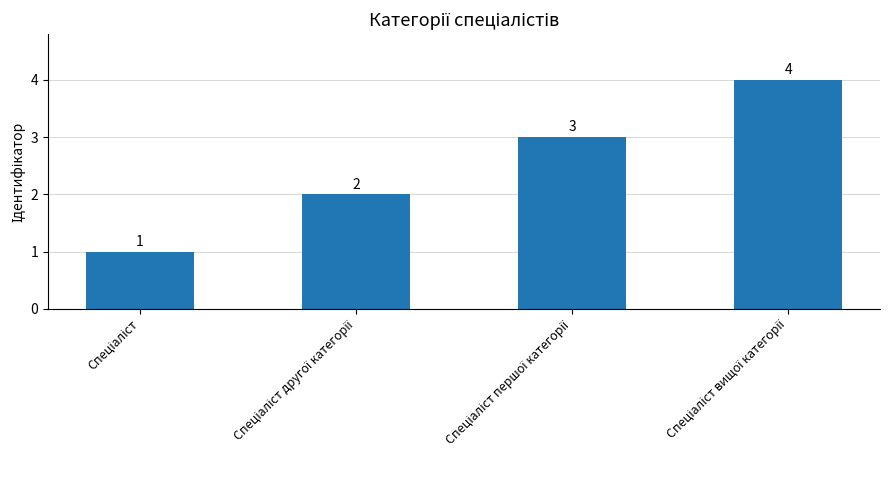

What is the greatest value displayed?

4